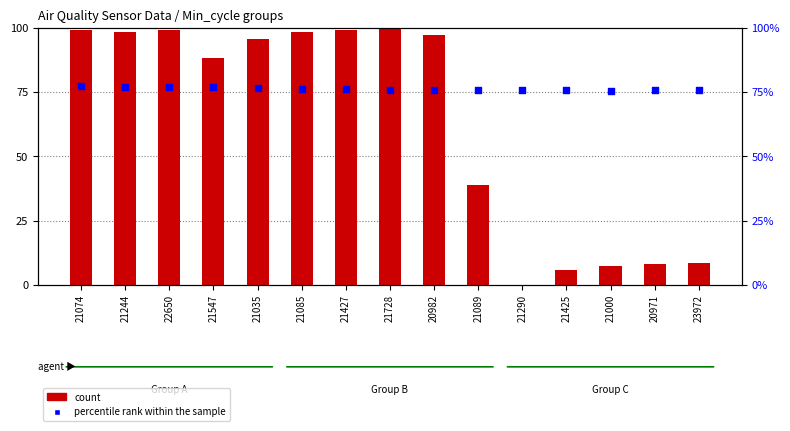

Which series has the largest total across all categories?

percentile rank within the sample